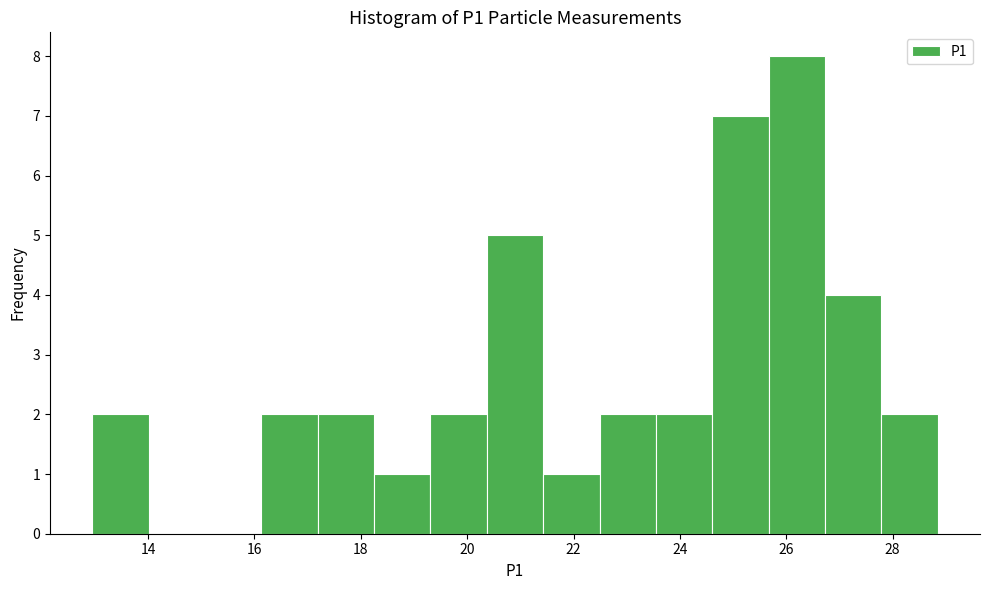

Reading left to right, list every bar in this chart as the range it spans on the x-axis followed by its height. Neither the bar edges nor the heights are printed on the chart, so give them approximately, as read against the axes.

13.0 to 14.0: 2
14.0 to 15.0: 0
15.0 to 16.2: 0
16.2 to 17.2: 2
17.2 to 18.2: 2
18.2 to 19.4: 1
19.4 to 20.4: 2
20.4 to 21.4: 5
21.4 to 22.4: 1
22.4 to 23.6: 2
23.6 to 24.6: 2
24.6 to 25.6: 7
25.6 to 26.8: 8
26.8 to 27.8: 4
27.8 to 28.8: 2